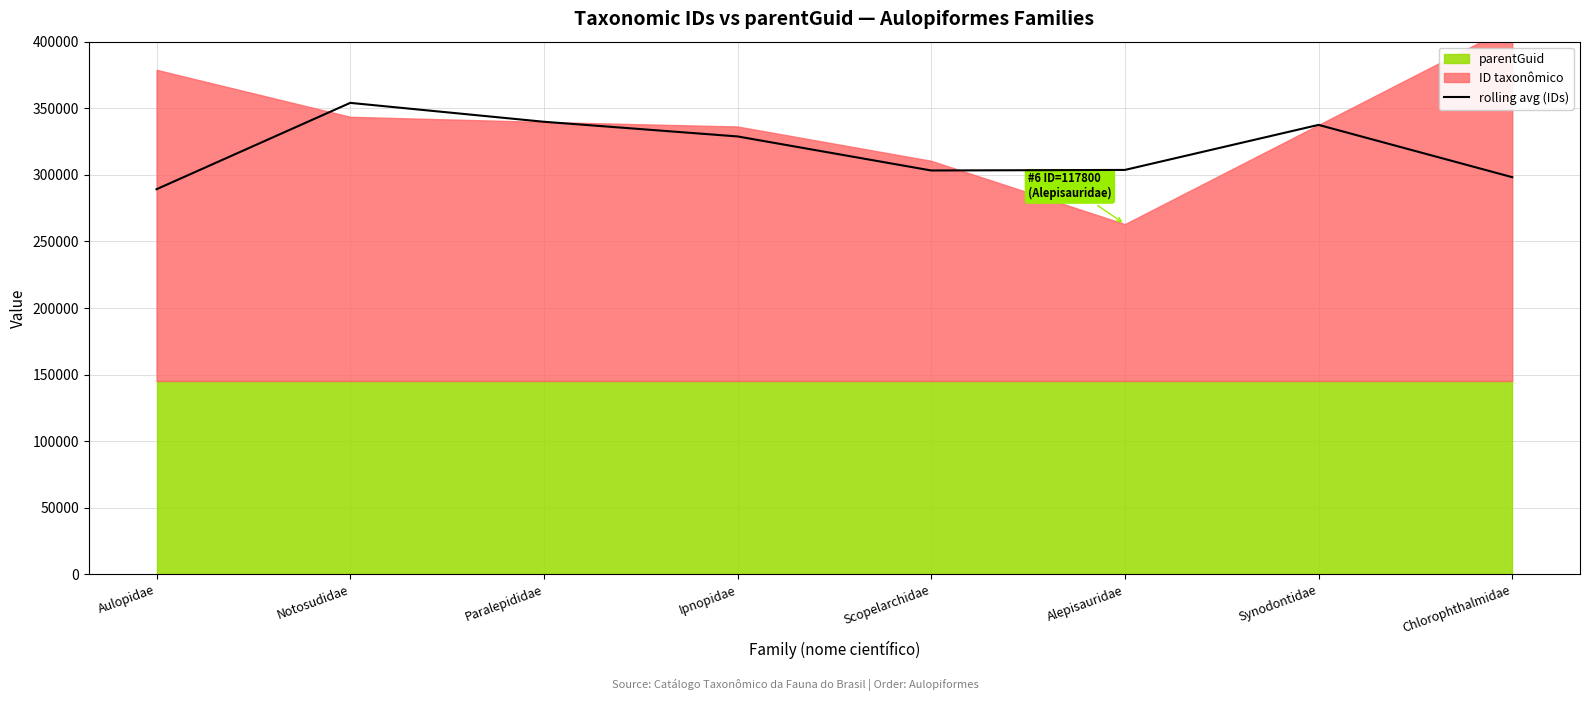

Reading left to right, what are all the values shown in this chart?

Aulopidae=289211.7	Notosudidae=354045.0	Paralepididae=339855.0	Ipnopidae=328841.7	Scopelarchidae=303275.0	Alepisauridae=303688.7	Synodontidae=337515.0	Chlorophthalmidae=298248.3